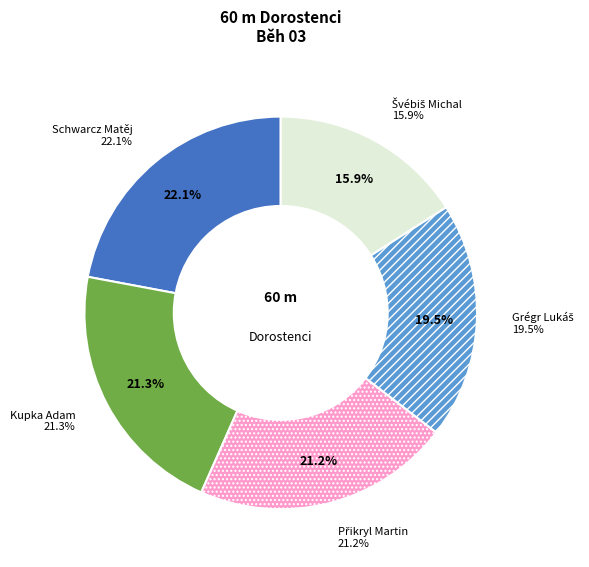

What percentage do Švébiš Michal and Grégr Lukáš together represent?

35.4%